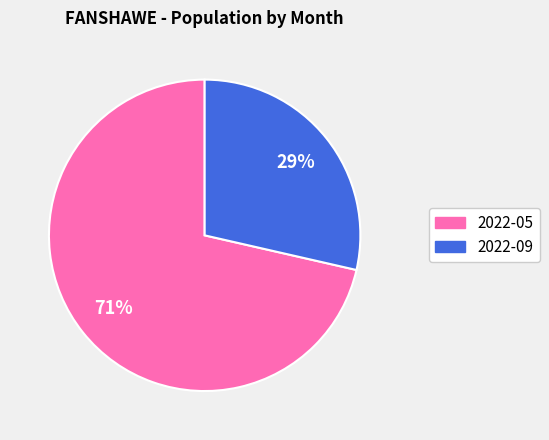

Is the sum of 2022-09 and 2022-05 greater than half?

Yes